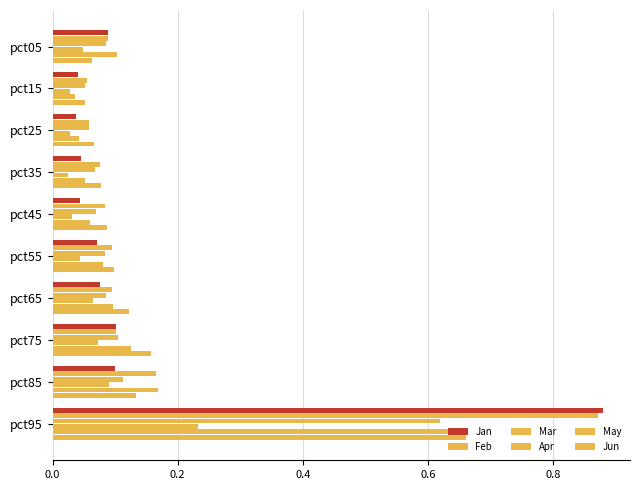

How many categories are shown in the chart?

10